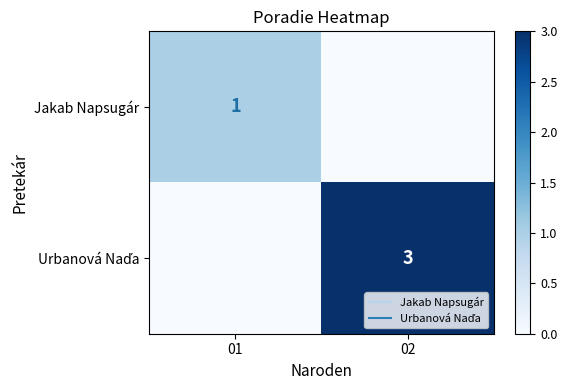

List the series in order of their peak value, lowest first.

Jakab Napsugár, Urbanová Naďa